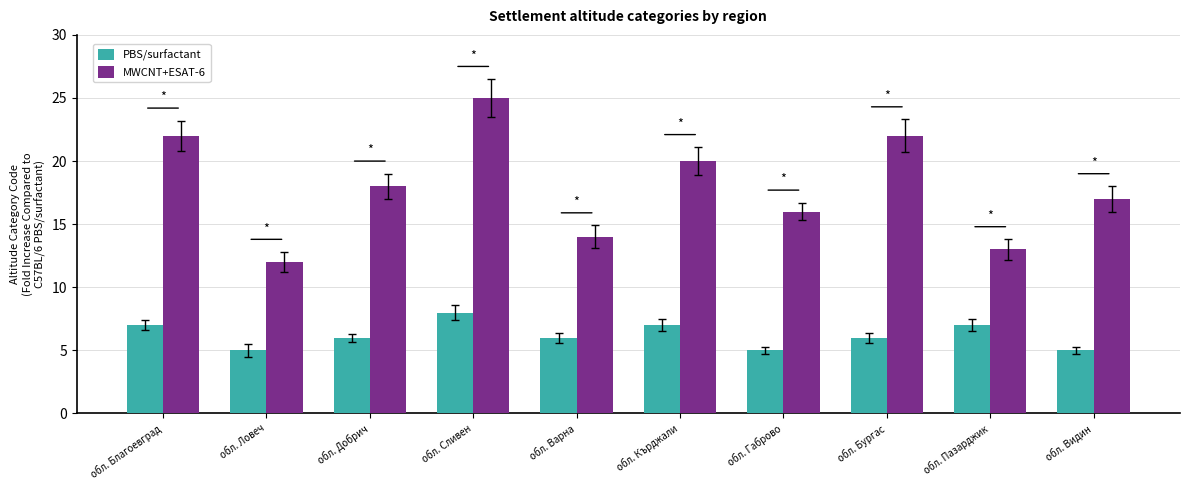

Which series changed the most between обл. Сливен and обл. Варна?

MWCNT+ESAT-6